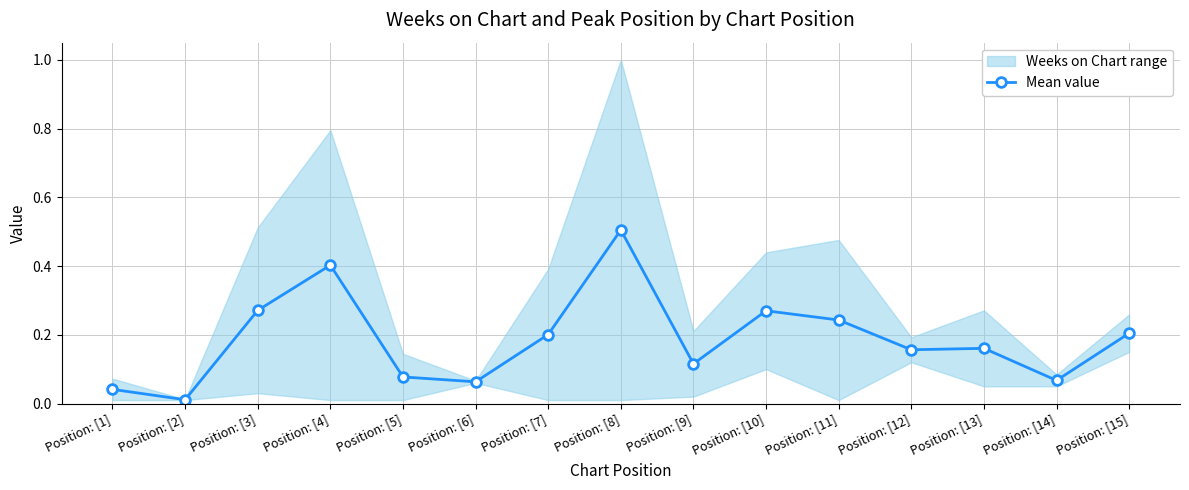

At which label is the value closest to 0?

Position: [2]